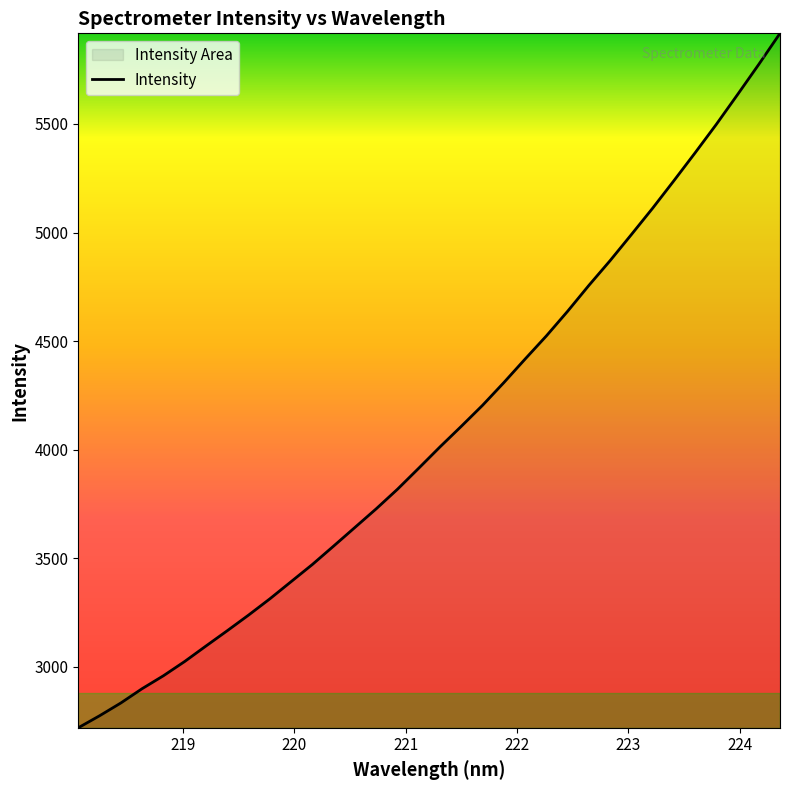

What is the greatest value displayed?

5917.3